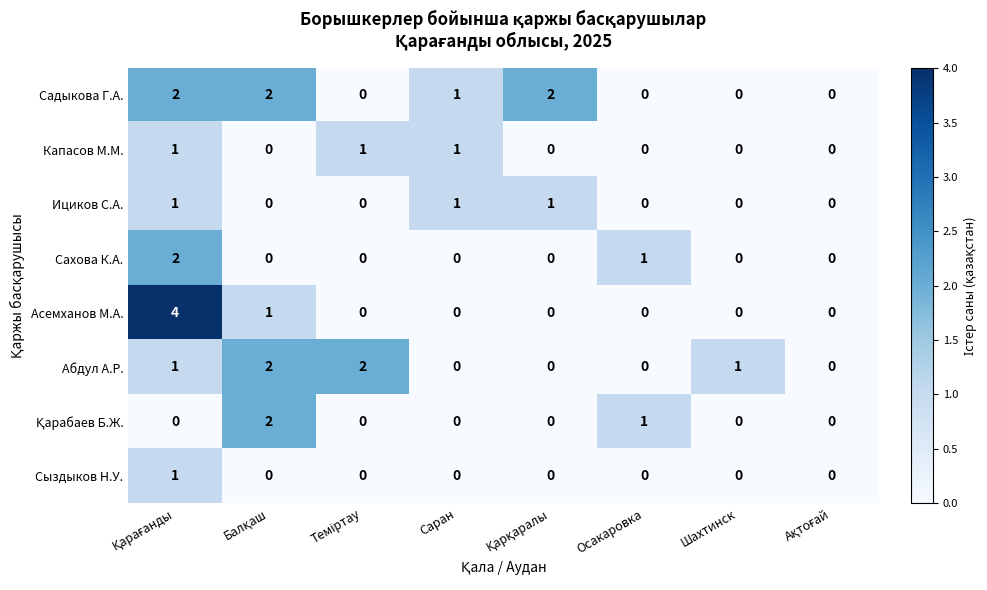

What is the sum of all Садыкова Г.А. values?

7